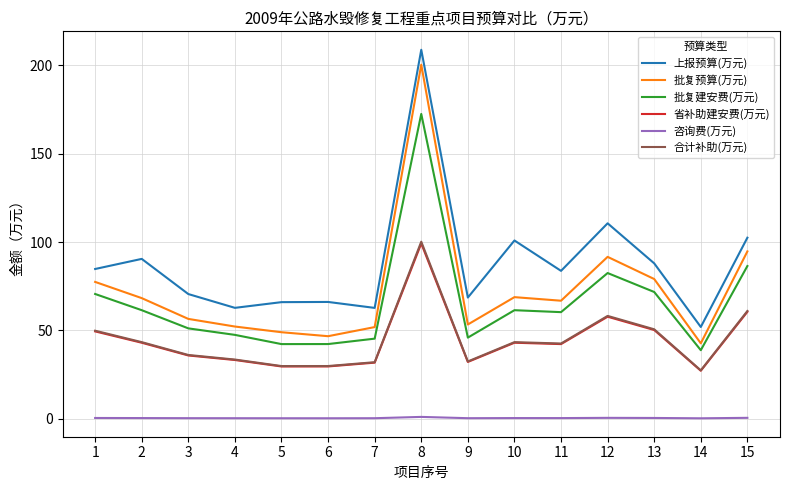

True or false: 合计补助(万元) and 批复建安费(万元) cross at least once.

False